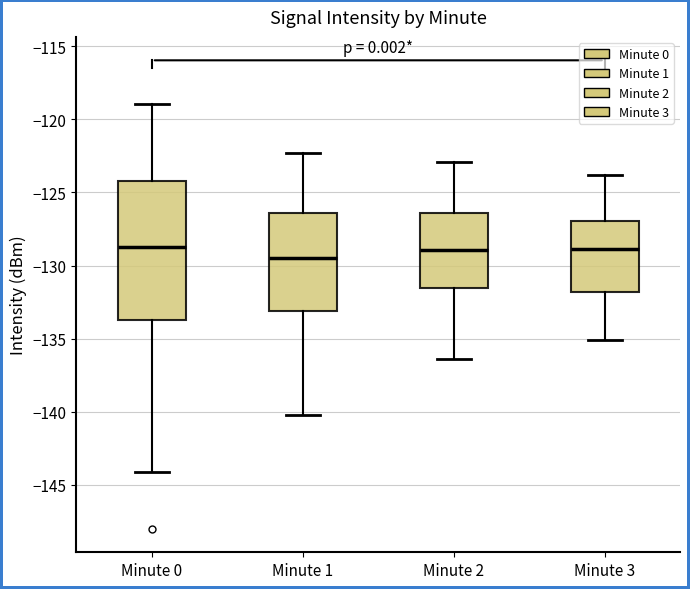

Comparing the boxes themselves (not the whiskers), which one is the tallest?

Minute 0